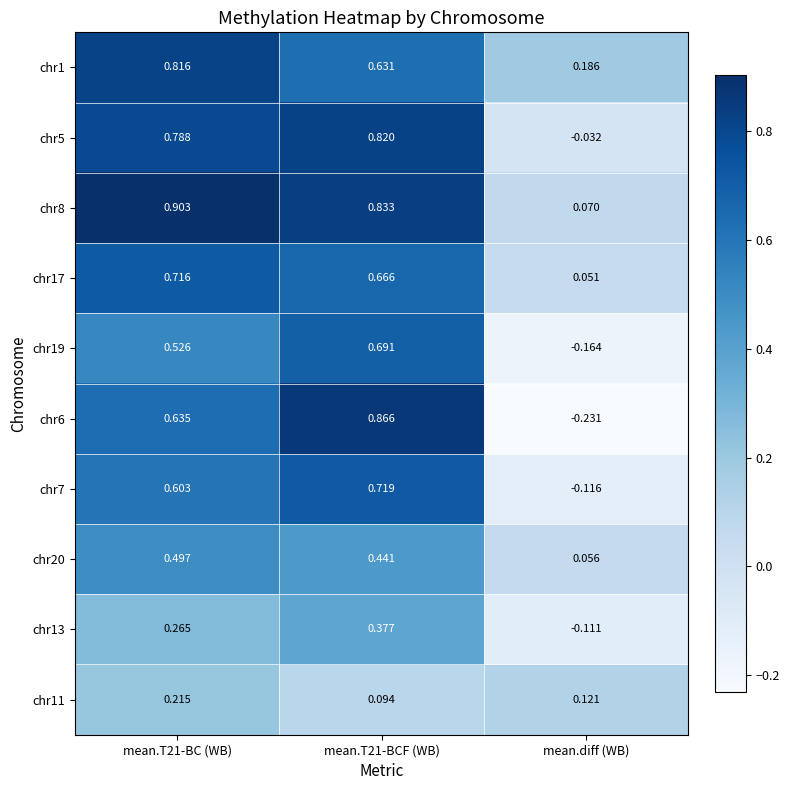

Is the value of chr7 at mean.T21-BC (WB) greater than the value of chr11 at mean.diff (WB)?

Yes